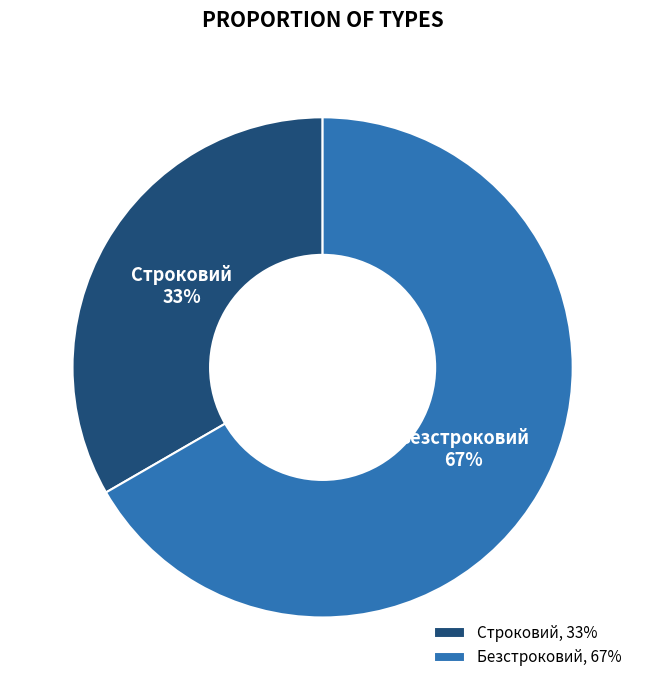

Which slice is the largest?

Безстроковий